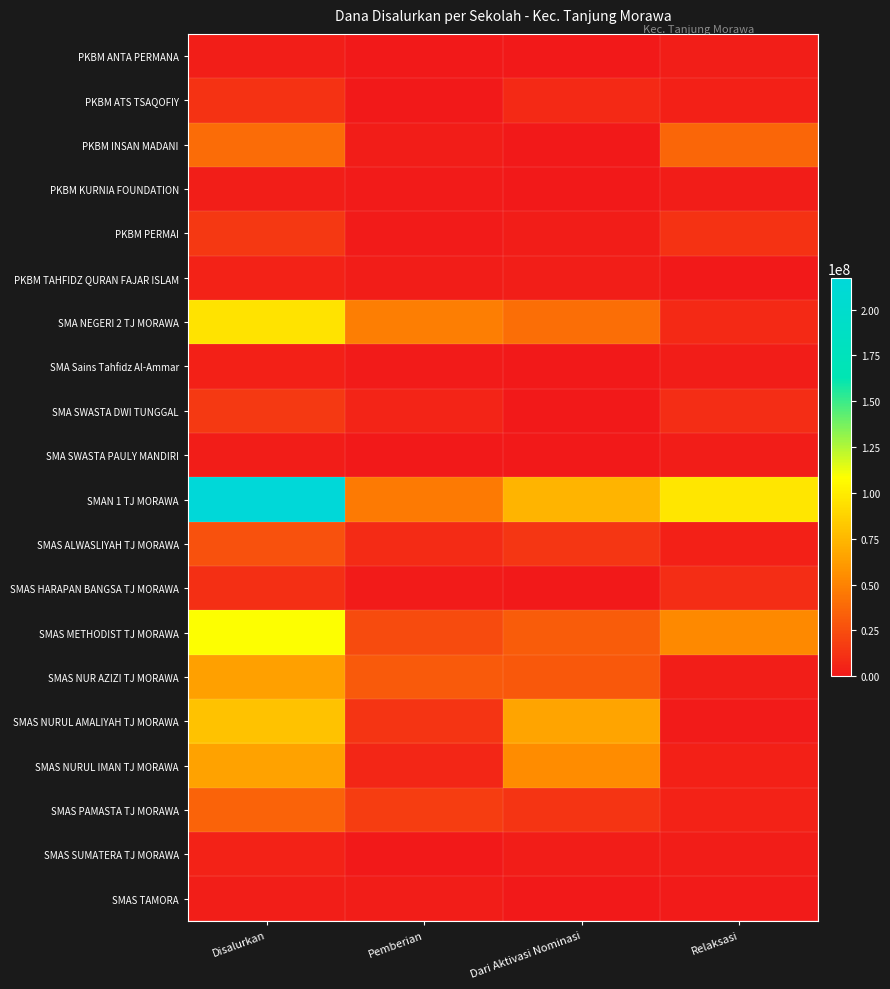

What is the total value across all series at Disalurkan?

809500000